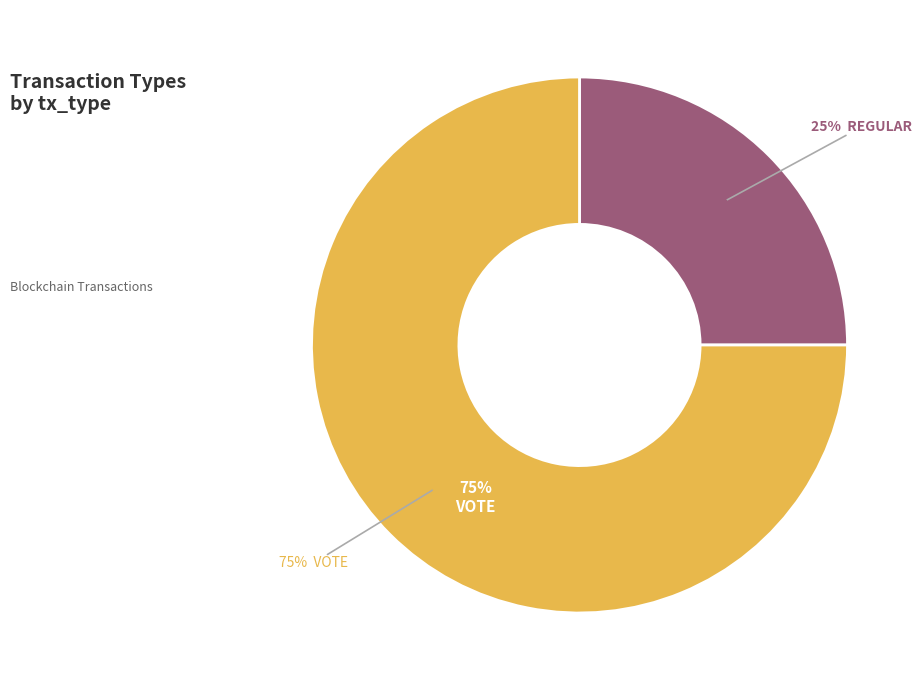

Does Regular represent more than half of the total?

No